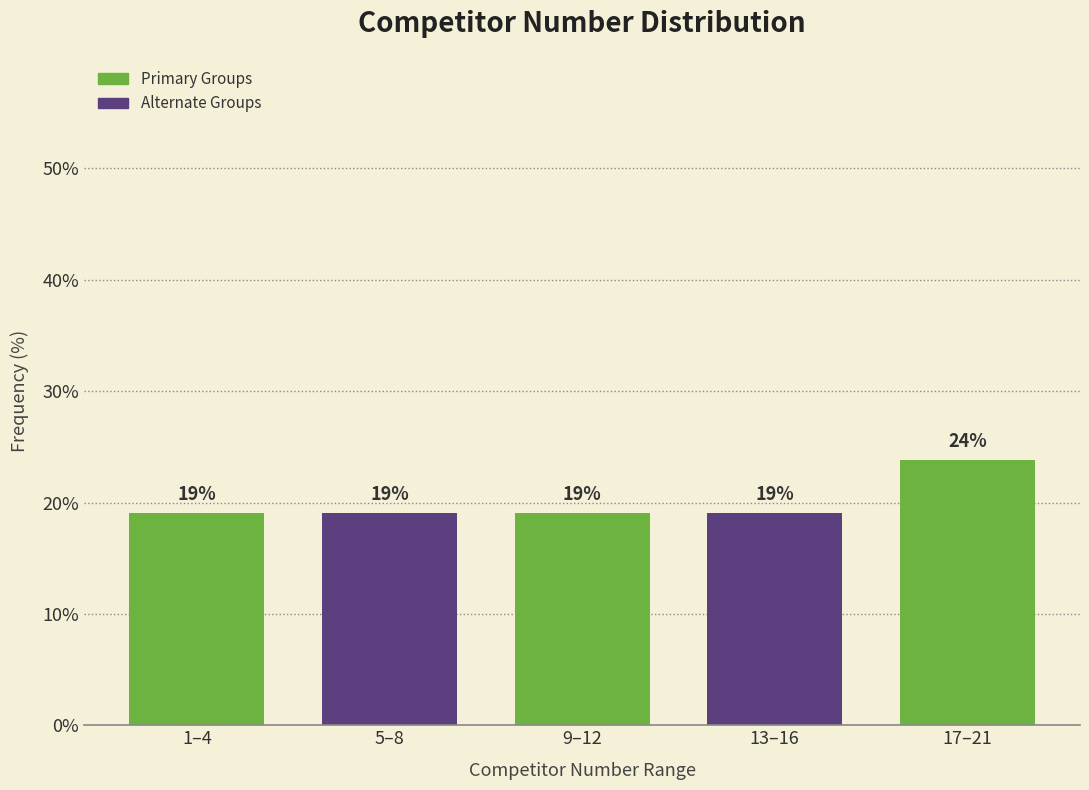

What is the minimum value shown in the chart?

19.0